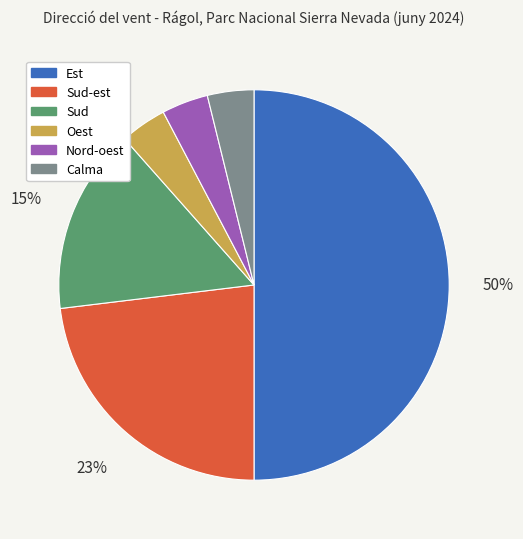

Count the number of slices in the pie.

6